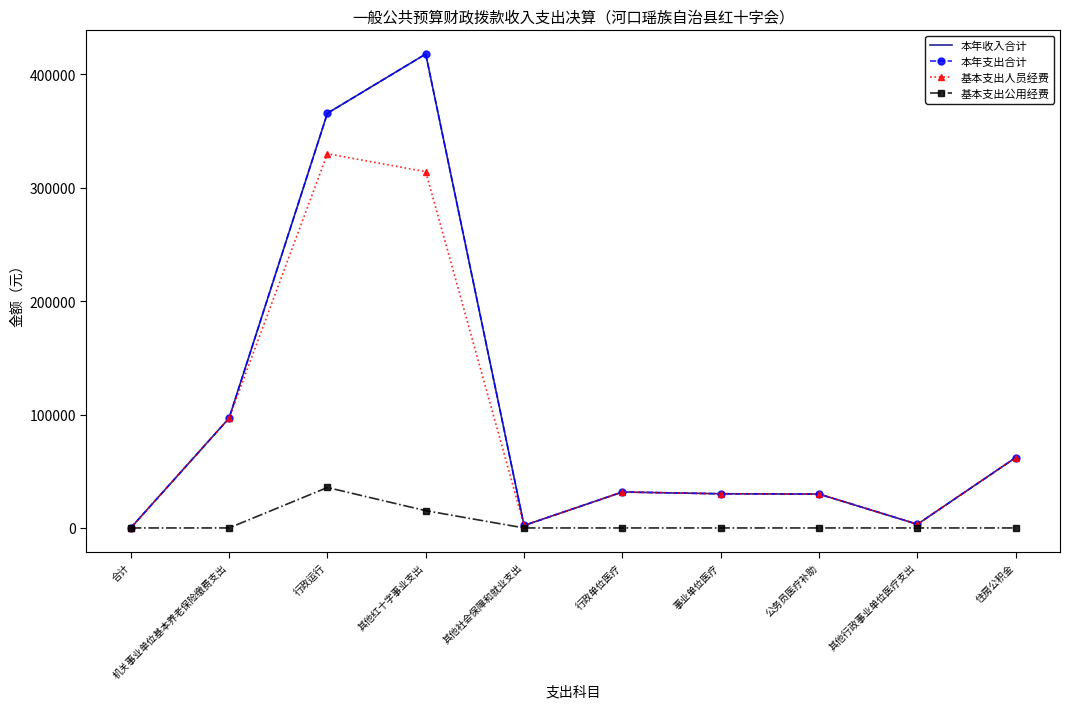

What is the total value across all series at 公务员医疗补助?

89642.0